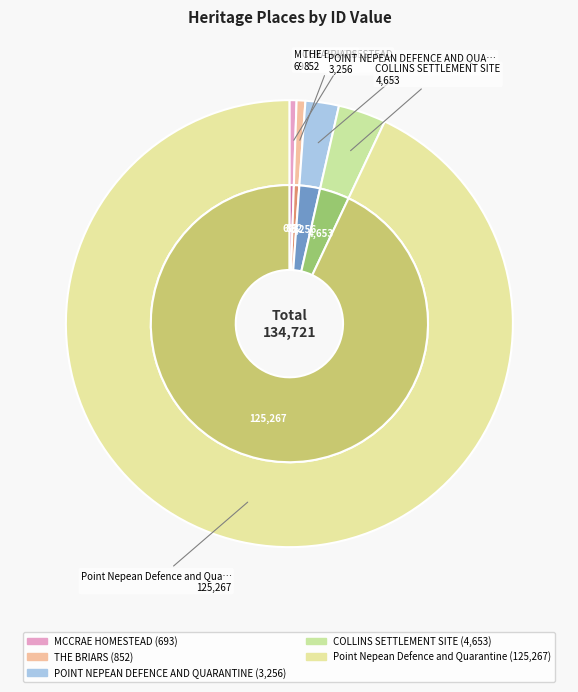

How many slices are in this pie chart?

5